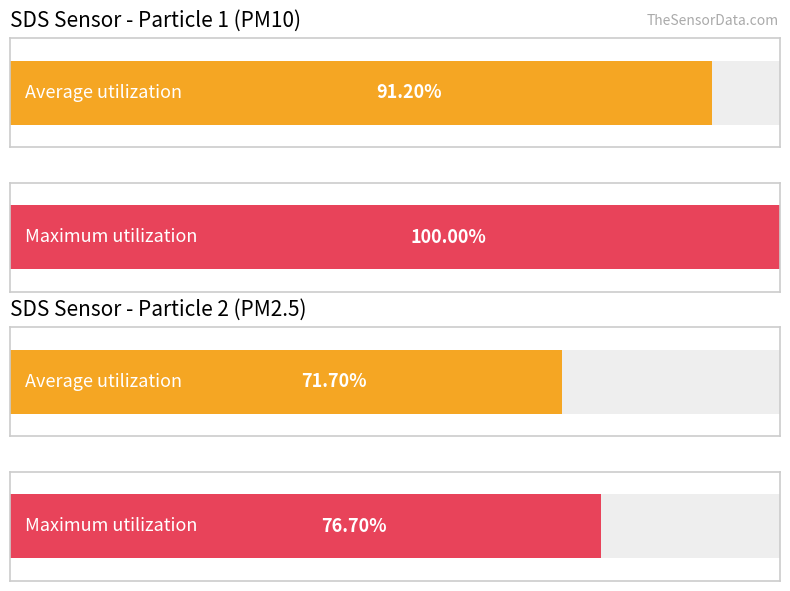

Is it true that Avg SDS_P1 equals 13.9 at 5?

False